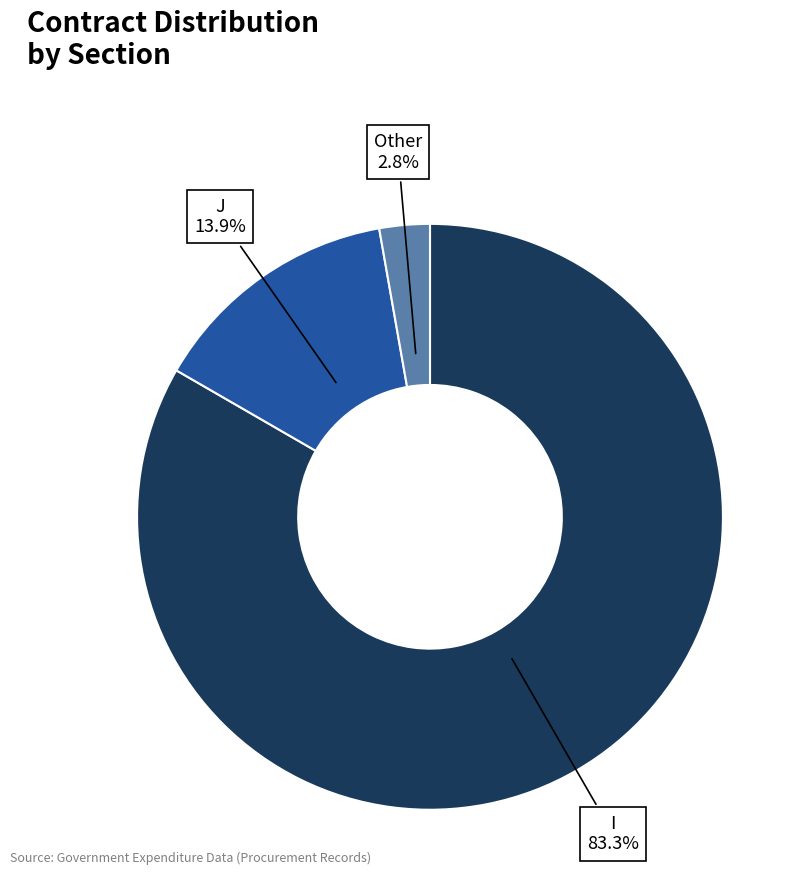

Which slice is the smallest?

Other